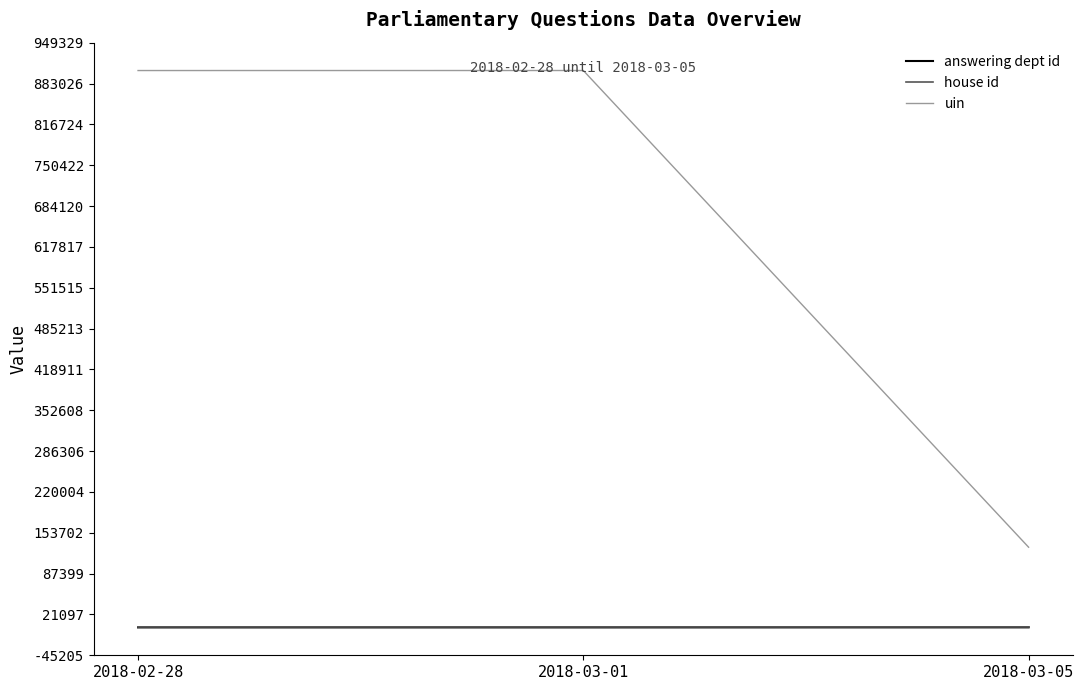

What are all the series names shown in the legend?

answering dept id, house id, uin